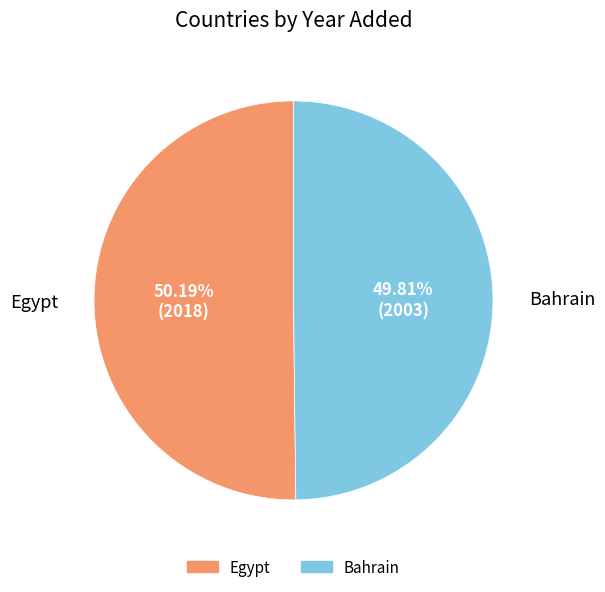

To the nearest percent, what is the average slice percentage?

50%